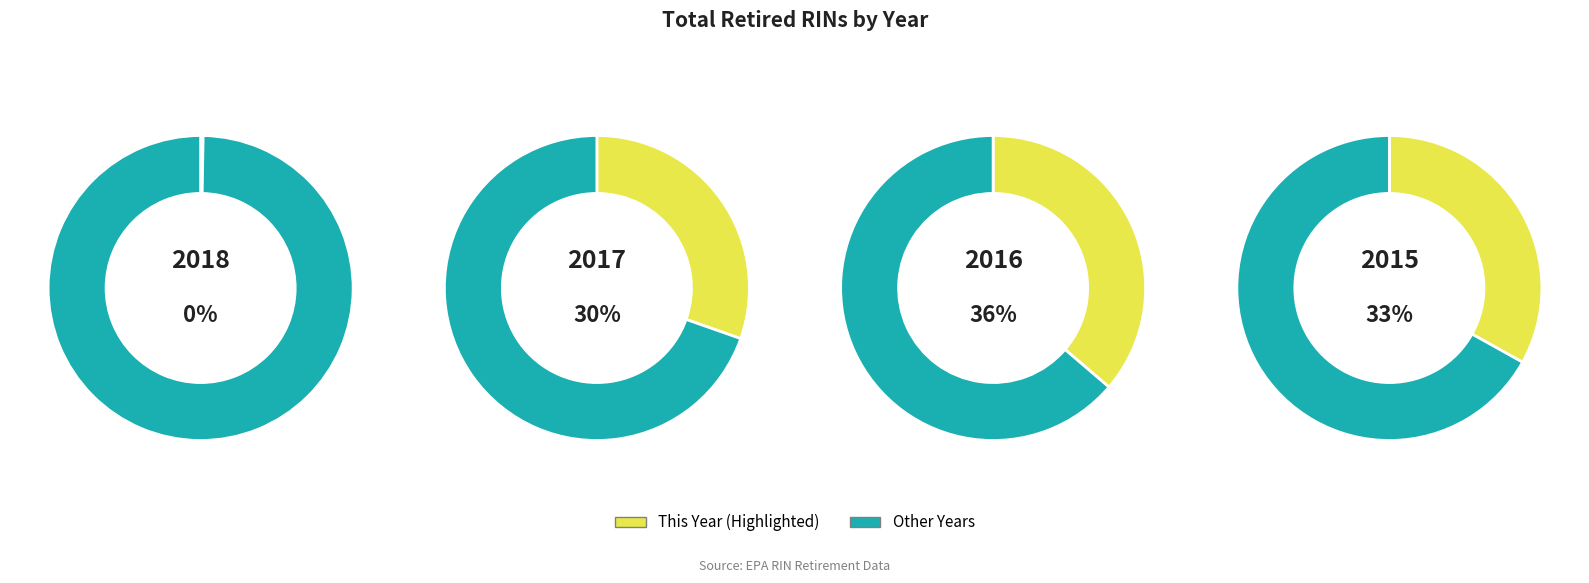

Does 35 account for over 50% of the chart?

No